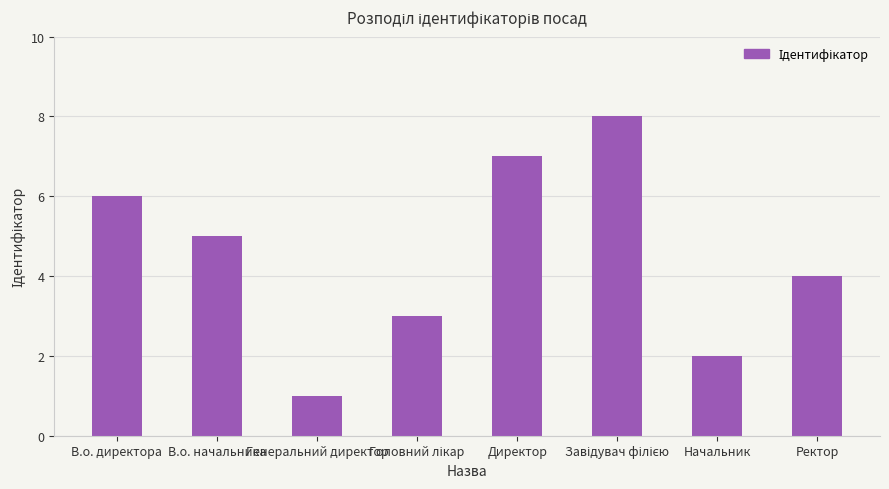

True or false: the data shows 4 at Ректор.

True